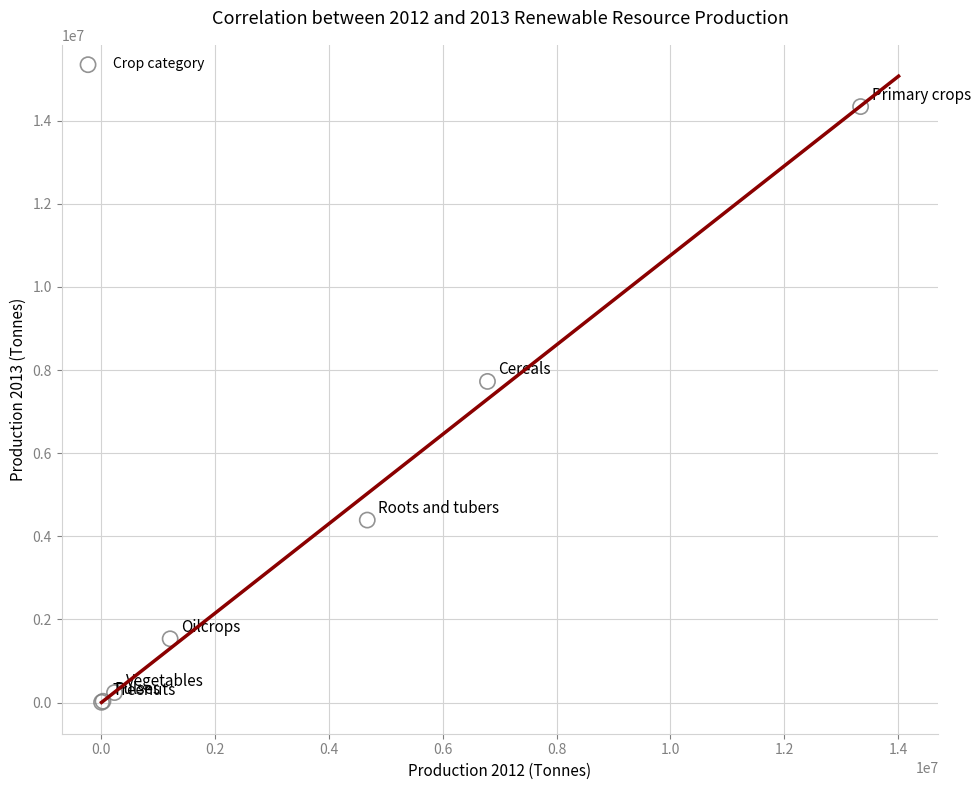

What Y value in the scatter plot is closest to 7172608?

7726819.1